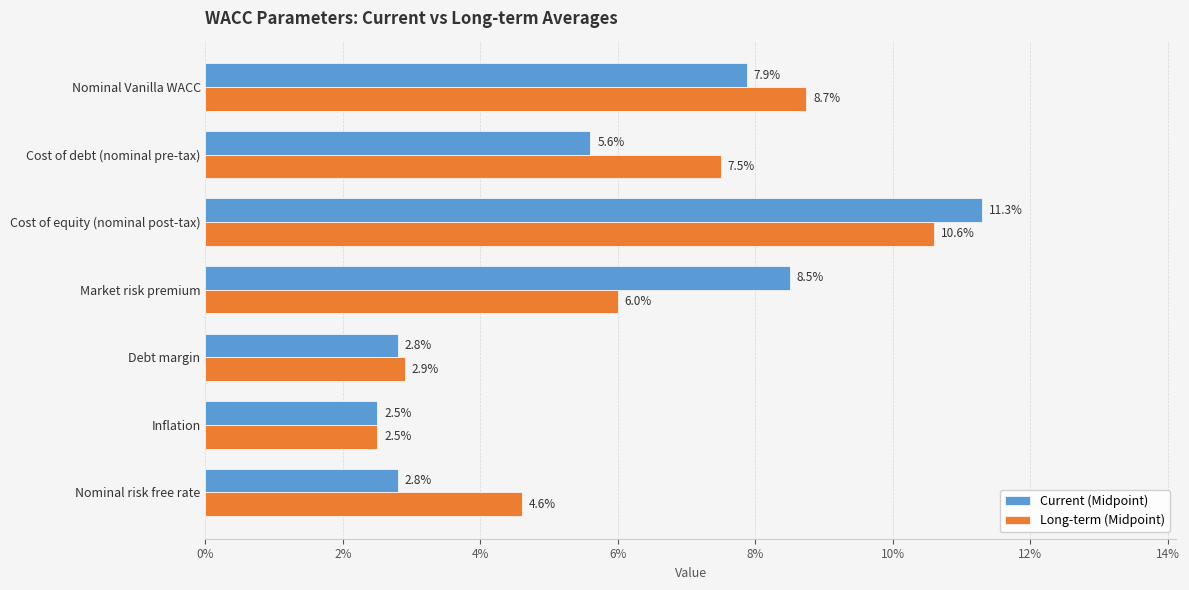

Rank the series by their average value, from lowest to highest.

Current (Midpoint), Long-term (Midpoint)